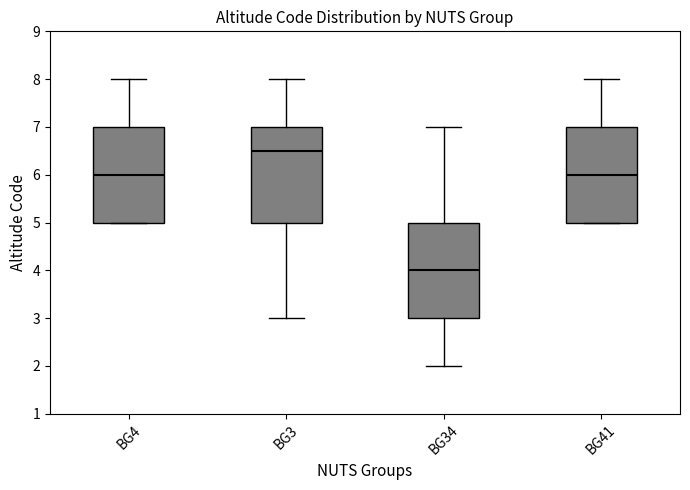

Reading left to right, transcribe this box plot: for each box, give where its median line is, the range the box spans, and where its two whiskers end, as read against the y-axis. The values are not printed on the chart, so give them approximately, as read against the axis.

BG4: median 6.0, box 5.0 to 7.0, whiskers 5.0 to 8.0
BG3: median 6.5, box 5.0 to 7.0, whiskers 3.0 to 8.0
BG34: median 4.0, box 3.0 to 5.0, whiskers 2.0 to 7.0
BG41: median 6.0, box 5.0 to 7.0, whiskers 5.0 to 8.0